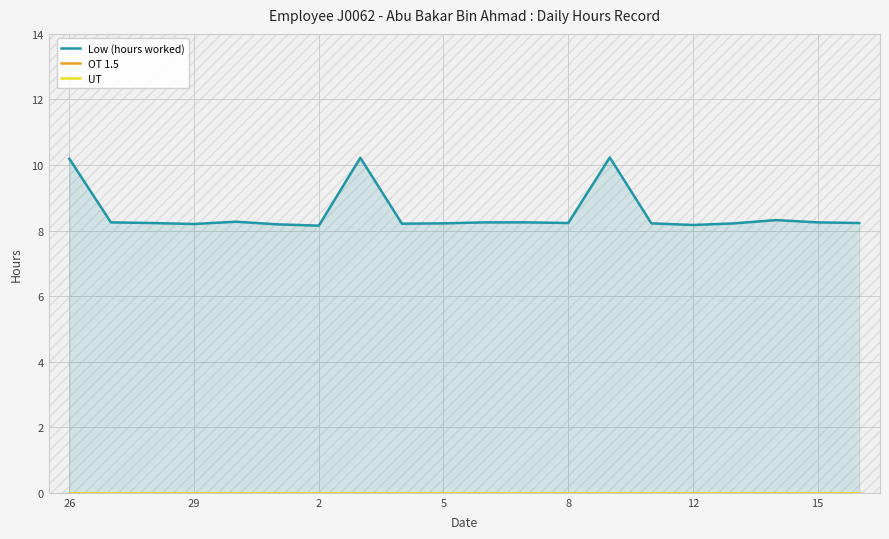

Reading right to left, transcribe all the data shown in this chart.

Low (hours worked): 8.2	8.2	8.3	8.2	8.2	8.2	10.2	8.2	8.2	8.2	8.2	8.2	10.2	8.2	8.2	8.3	8.2	8.2	8.2	10.2
OT 1.5: 0.0	0.0	0.0	0.0	0.0	0.0	0.0	0.0	0.0	0.0	0.0	0.0	0.0	0.0	0.0	0.0	0.0	0.0	0.0	0.0
UT: 0.0	0.0	0.0	0.0	0.0	0.0	0.0	0.0	0.0	0.0	0.0	0.0	0.0	0.0	0.0	0.0	0.0	0.0	0.0	0.0